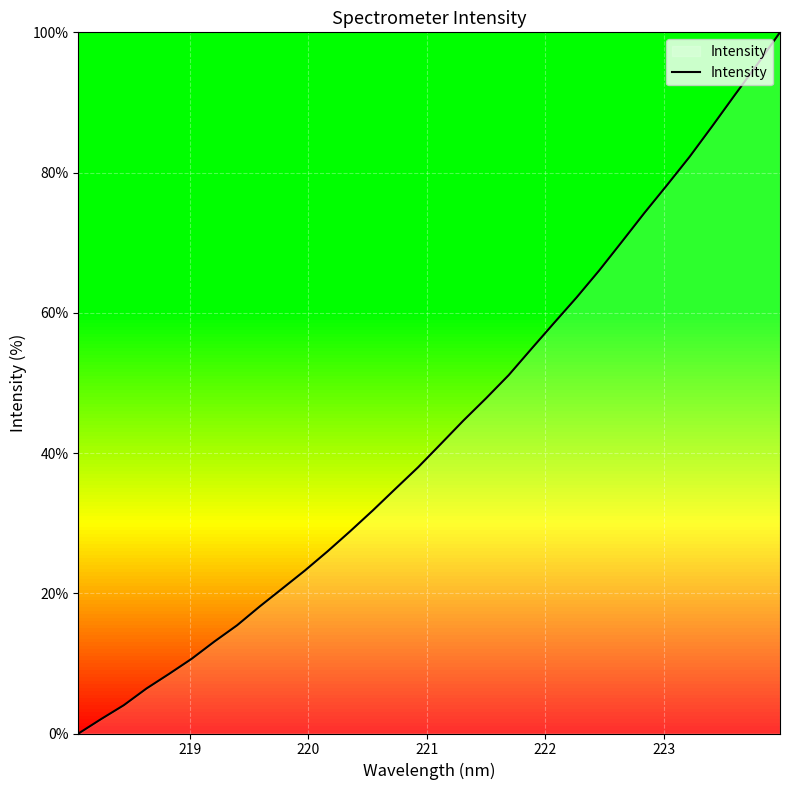

What is the maximum value shown in the chart?

100.0